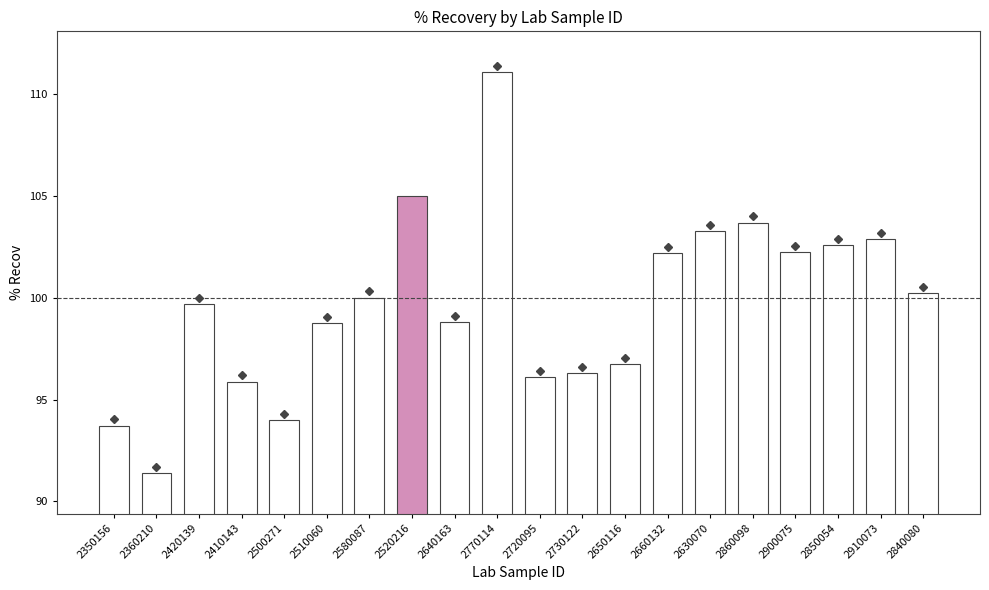

Is it true that the value at 2520216 is 54.8?

False